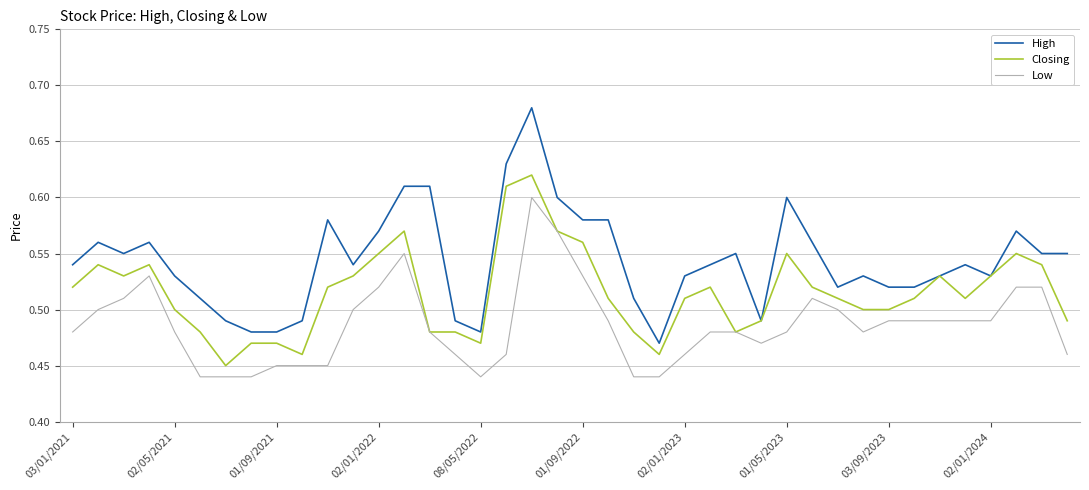

How many lines are shown in the chart?

3